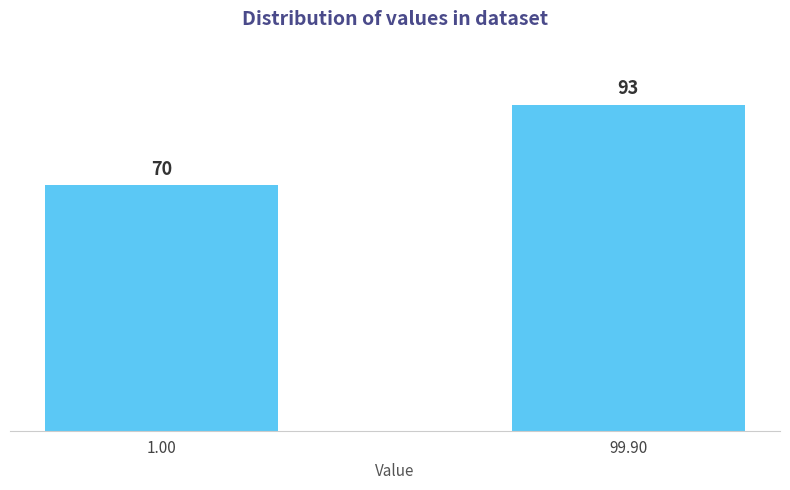

Reading left to right, what are all the values shown in this chart?

70	93